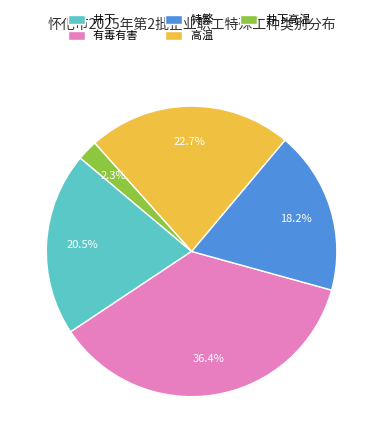

Is 井下高温 the majority of the pie?

No